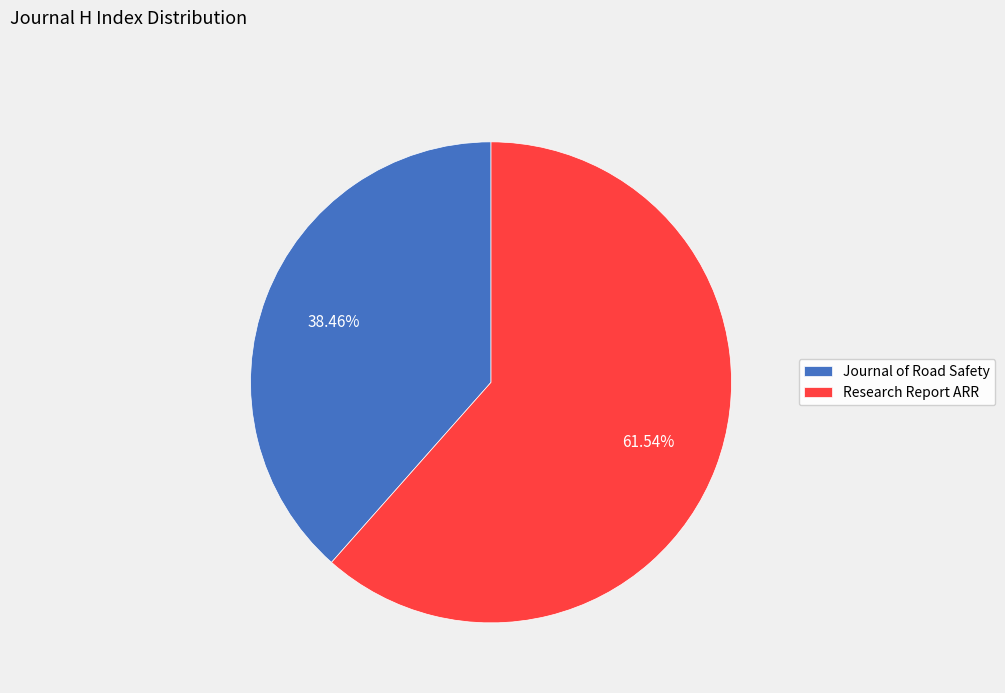

What percentage is the Journal of Road Safety slice, to the nearest percent?

38%